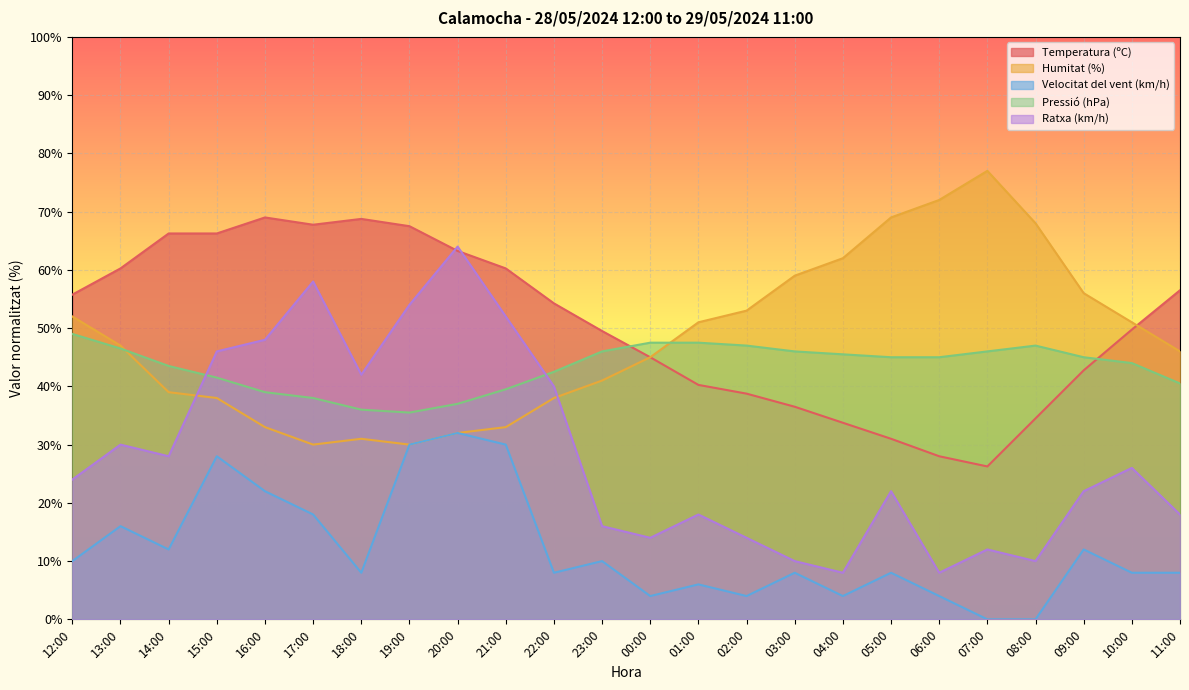

Which series changed the most between 22:00 and 02:00?

Ratxa (km/h)